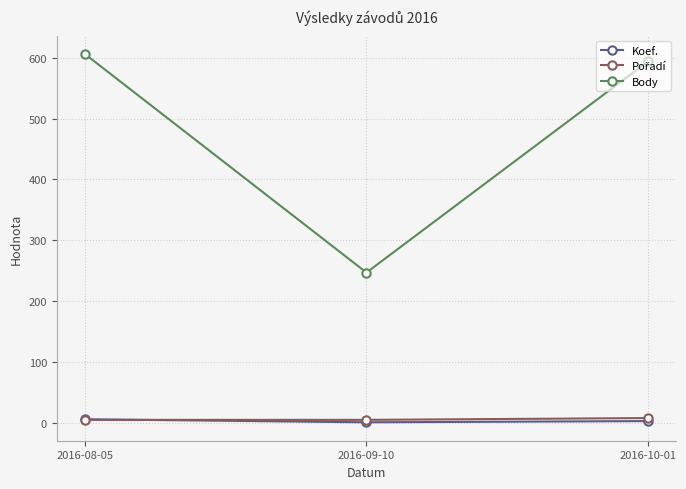

What is the label of the 2nd point from the left?

2016-09-10